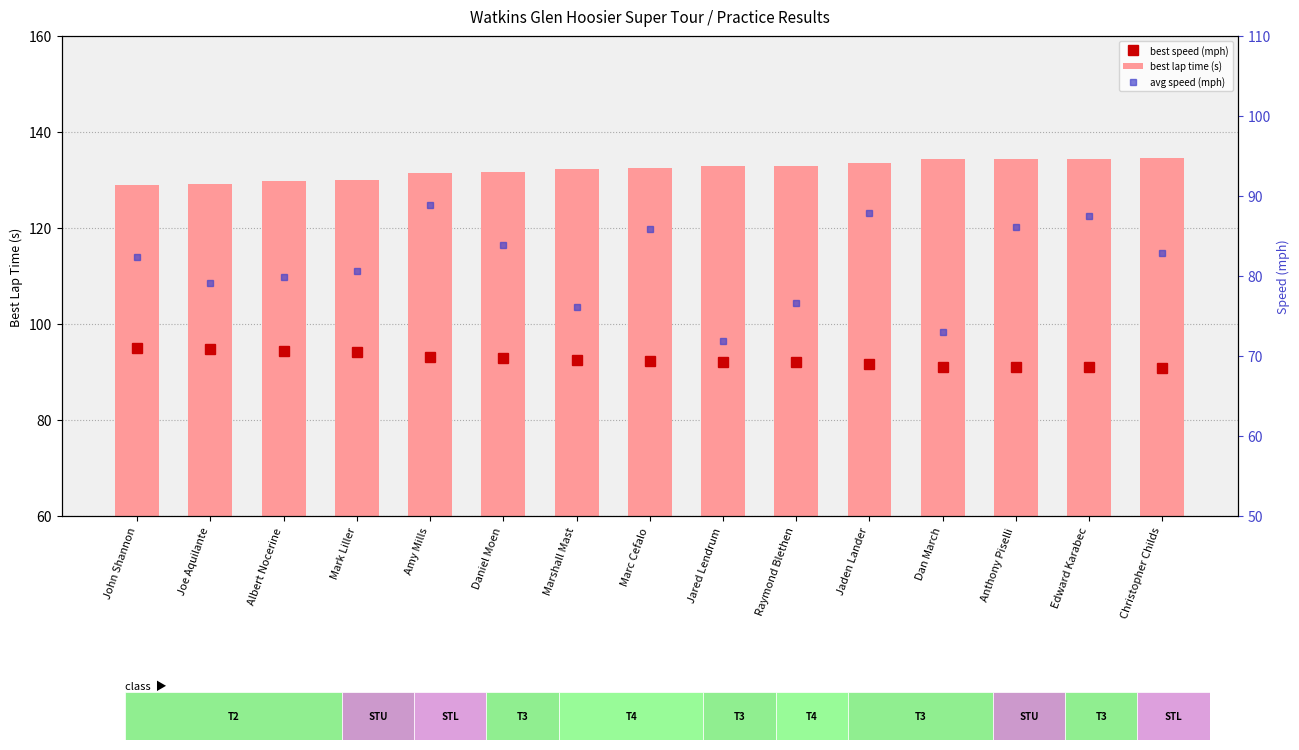

Which label corresponds to the smallest value in the chart?

Jared Lendrum